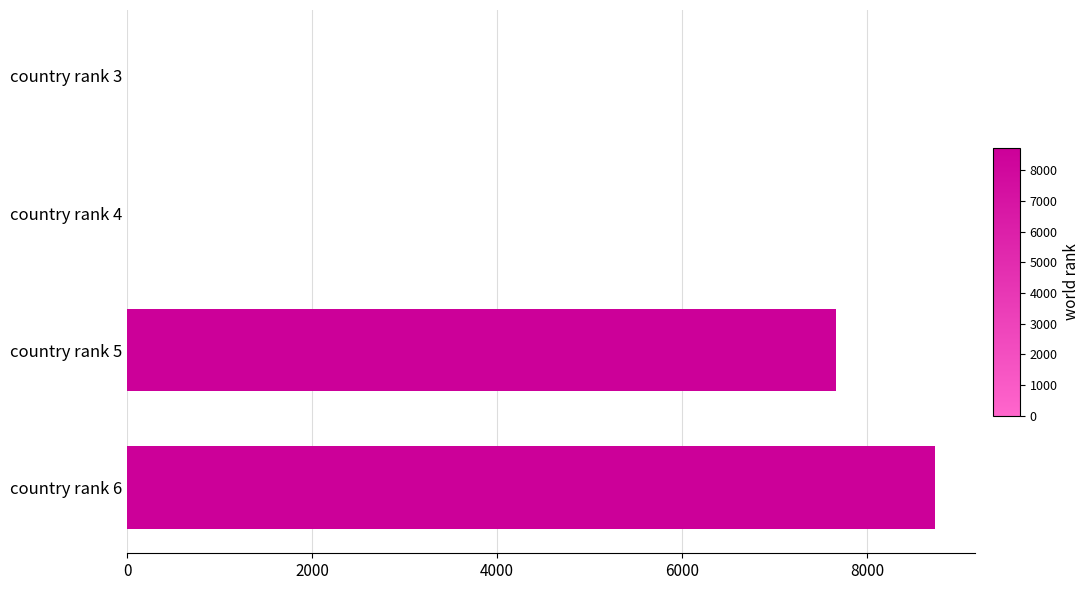

What is the sum of all values?

16395.0